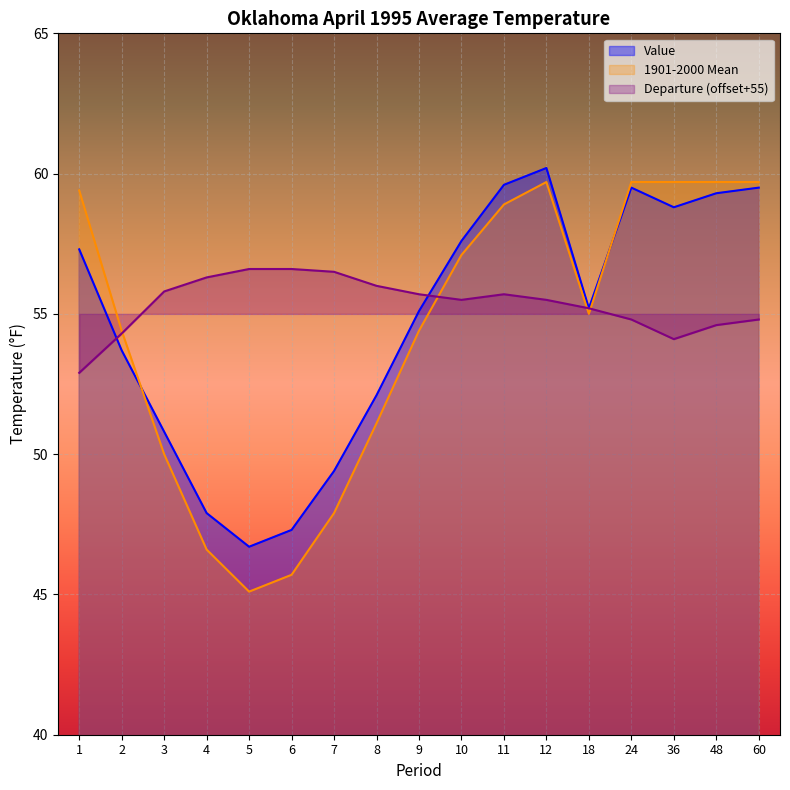

What is the sum of all 1901-2000 Mean values?

924.1